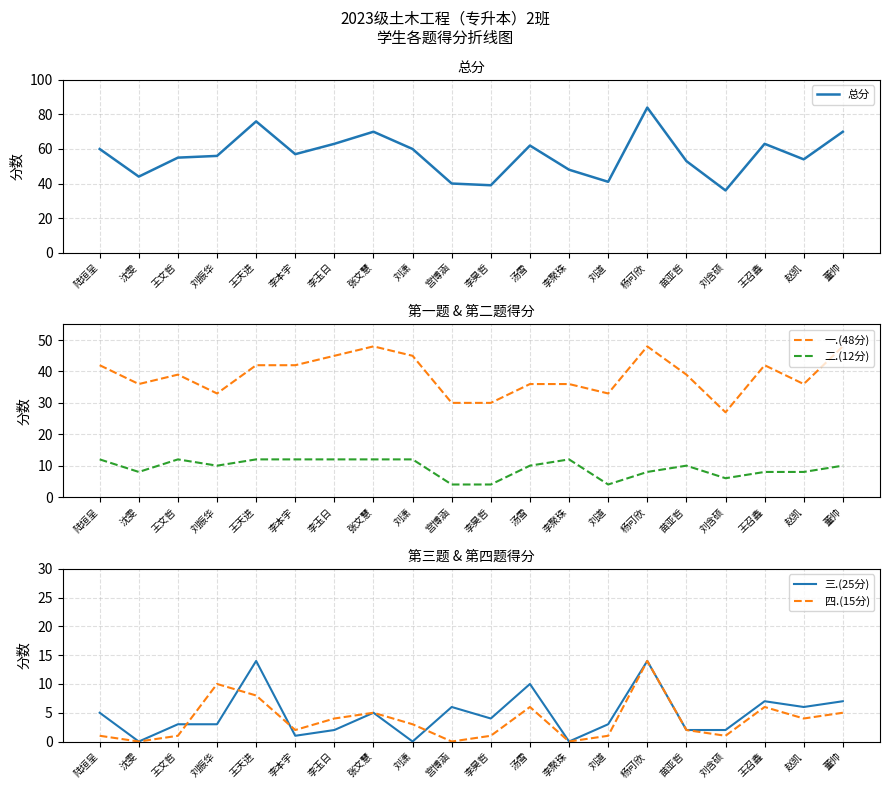

At which category does 总分 reach its first local peak?

王天进